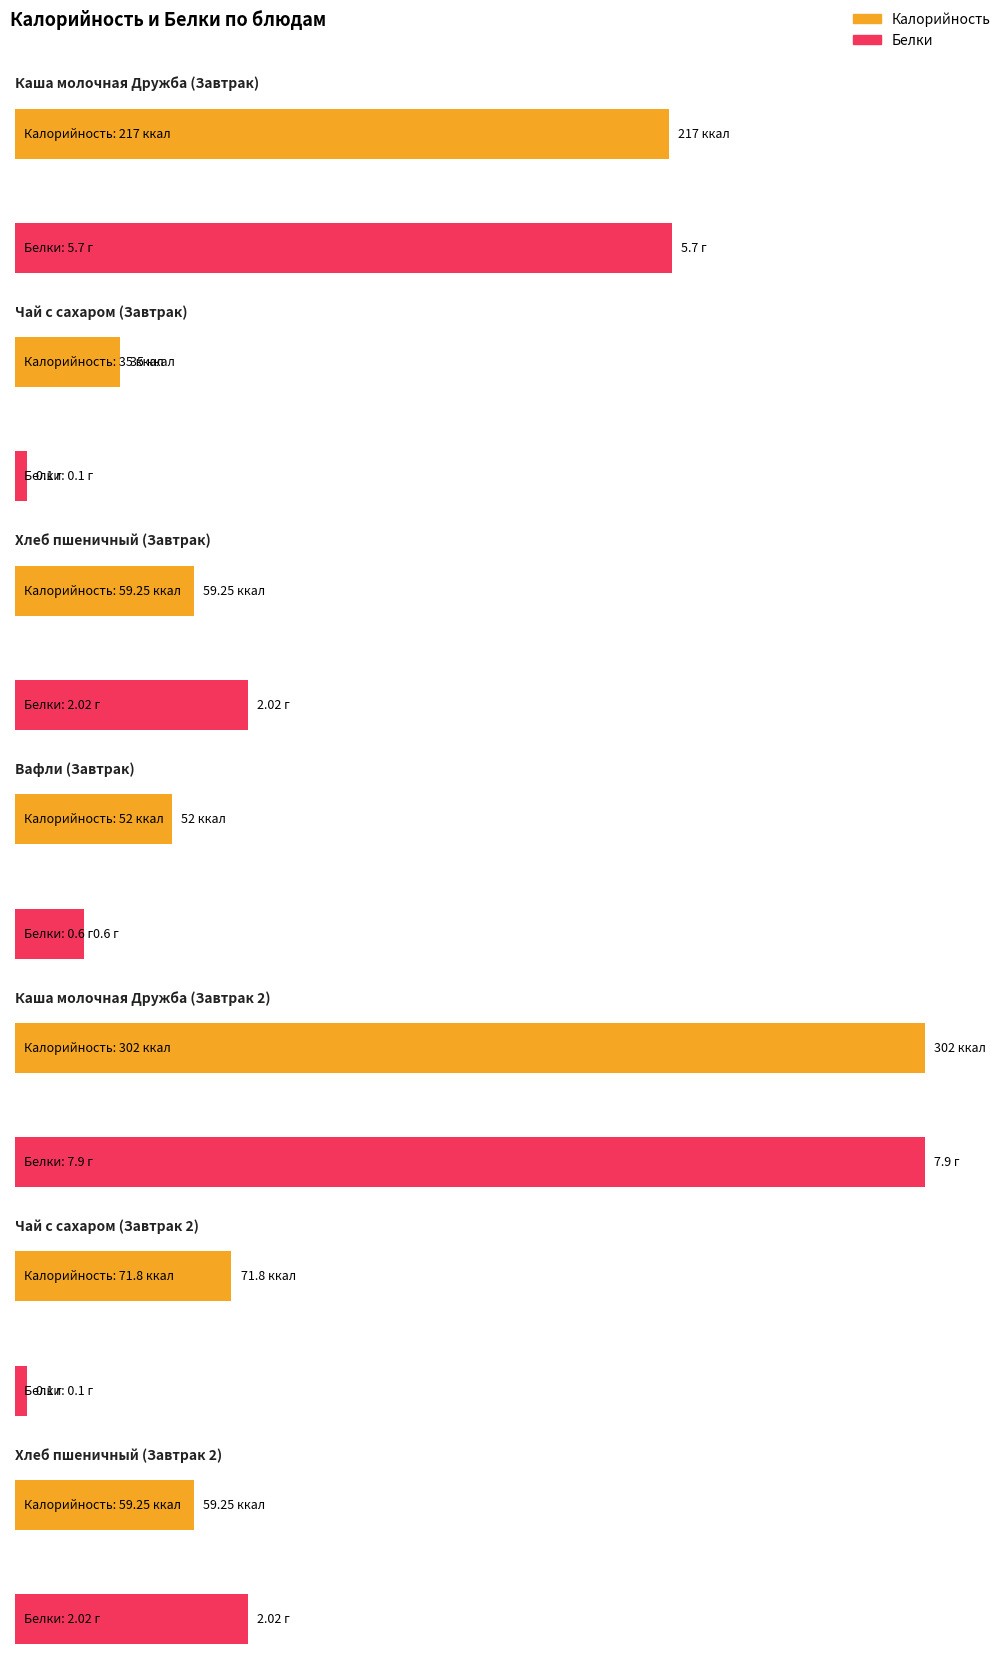

What are all the series names shown in the legend?

Калорийность, Белки